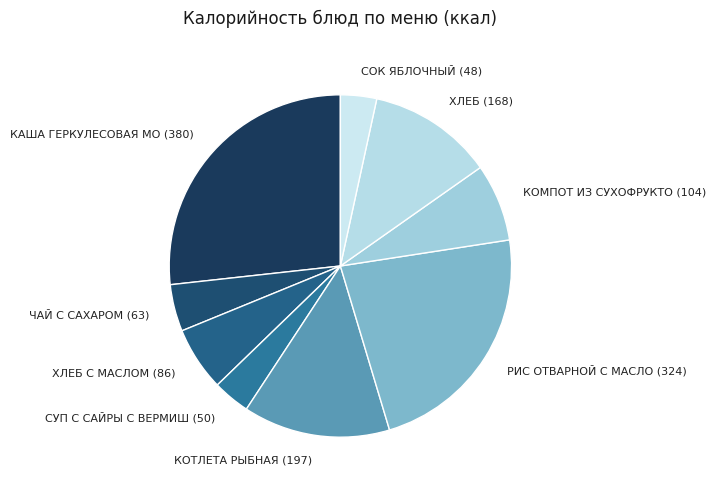

Count the number of slices in the pie.

9